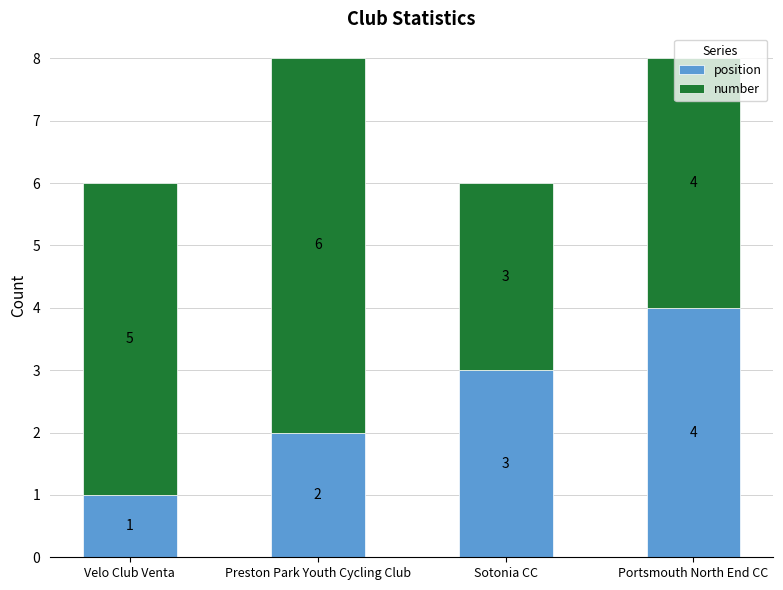

The position series shows 4 at Sotonia CC. True or false?

False